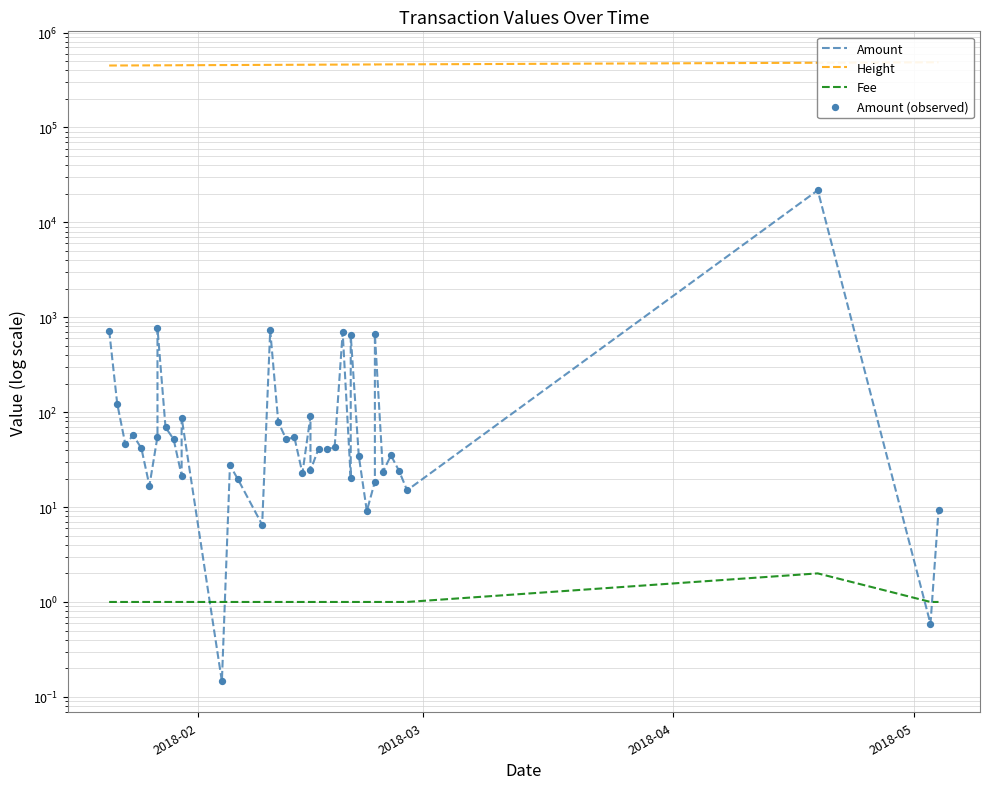

Is the value of Fee at 31 greater than the value of Height at 21?

No